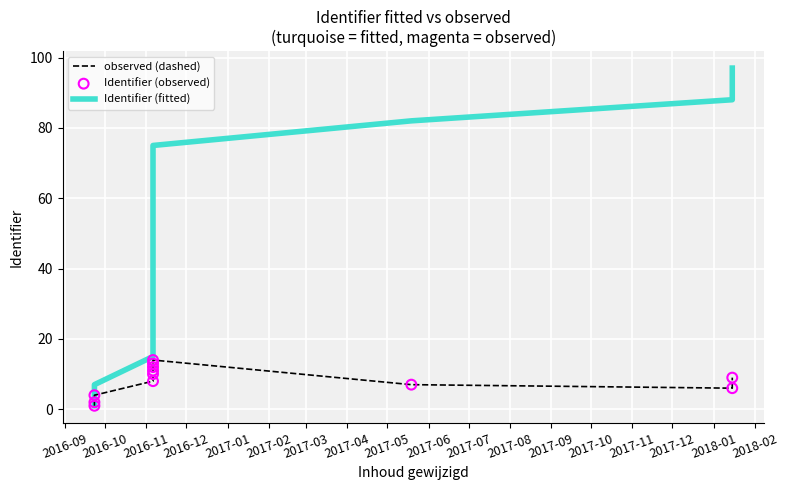

Which series reaches the maximum Y coordinate?

Identifier (fitted)